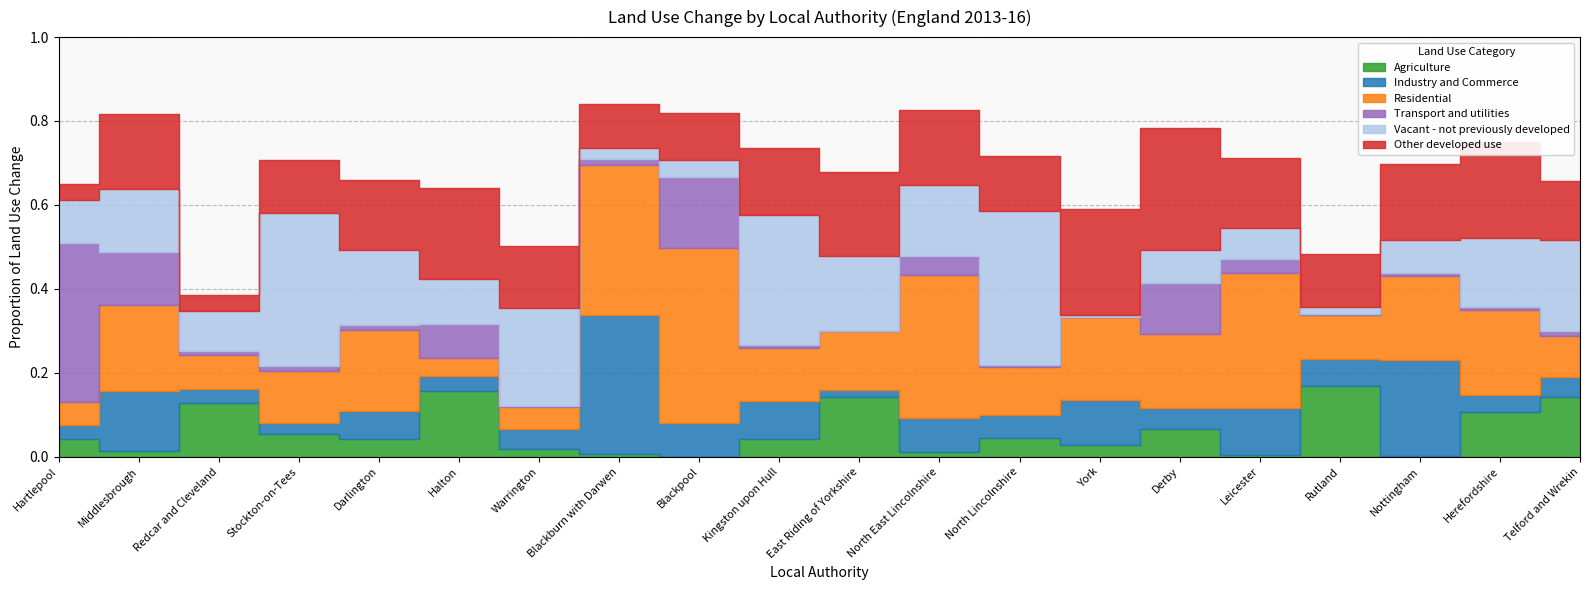

Where is Other developed use nearest to the value 0?

Redcar and Cleveland